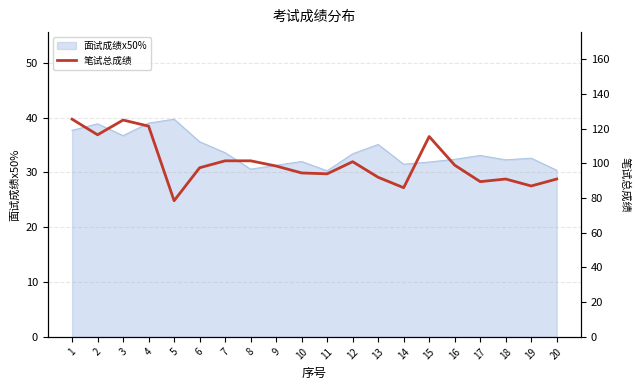

The 面试成绩x50% series shows 33.4 at 12. True or false?

True